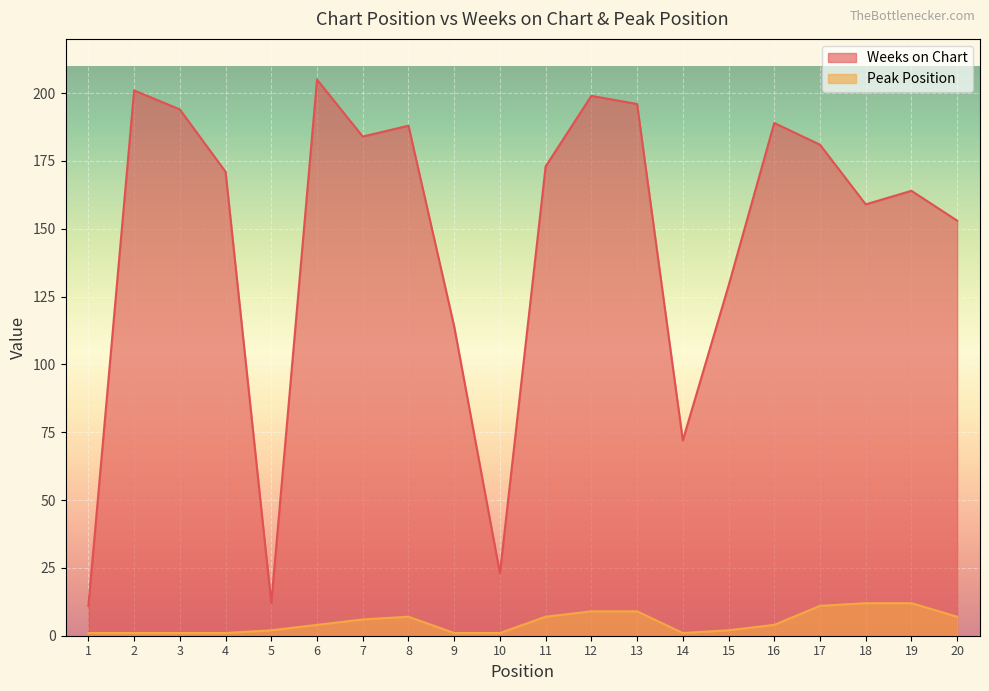

What is the total value across all series at 6?

209